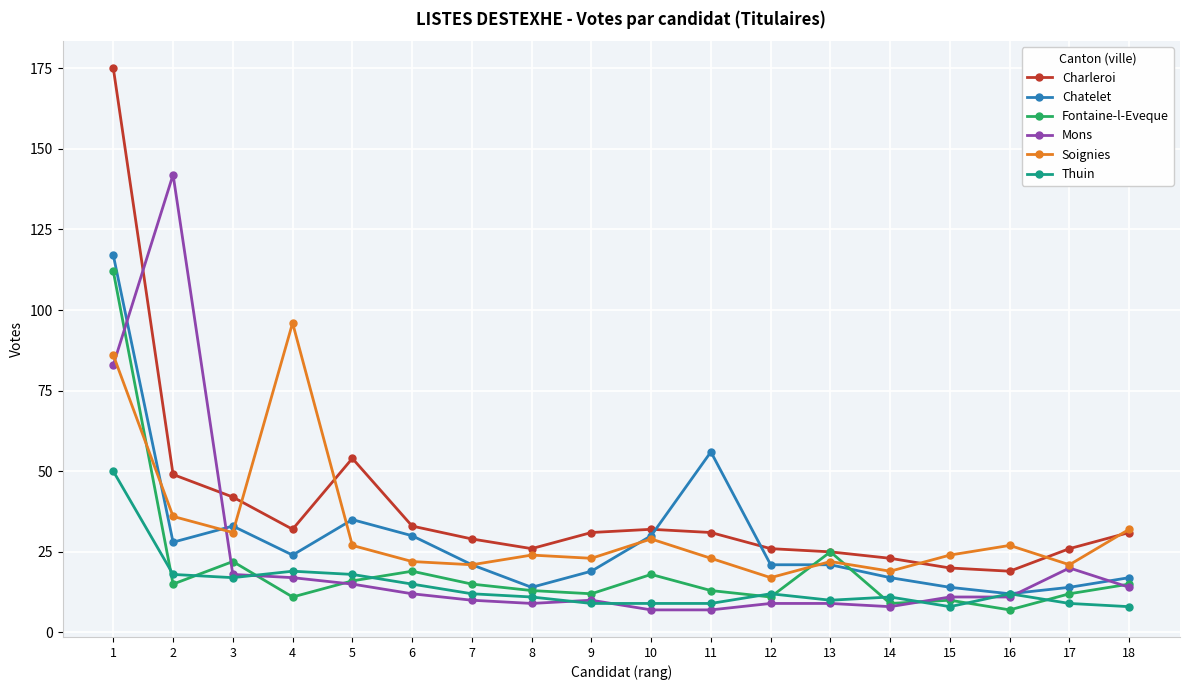

What is the average value of the Chatelet series?

29